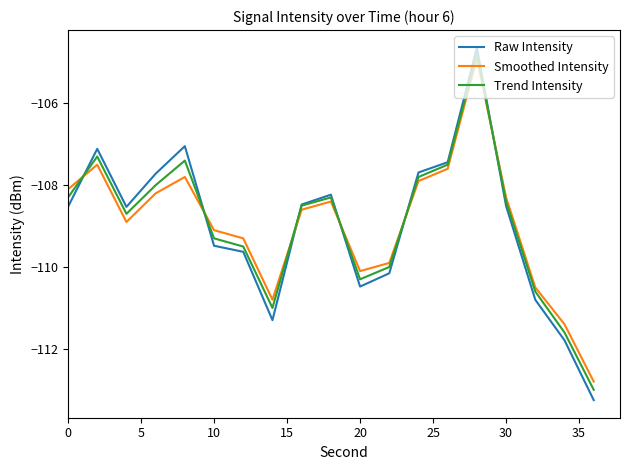

How many lines are shown in the chart?

3